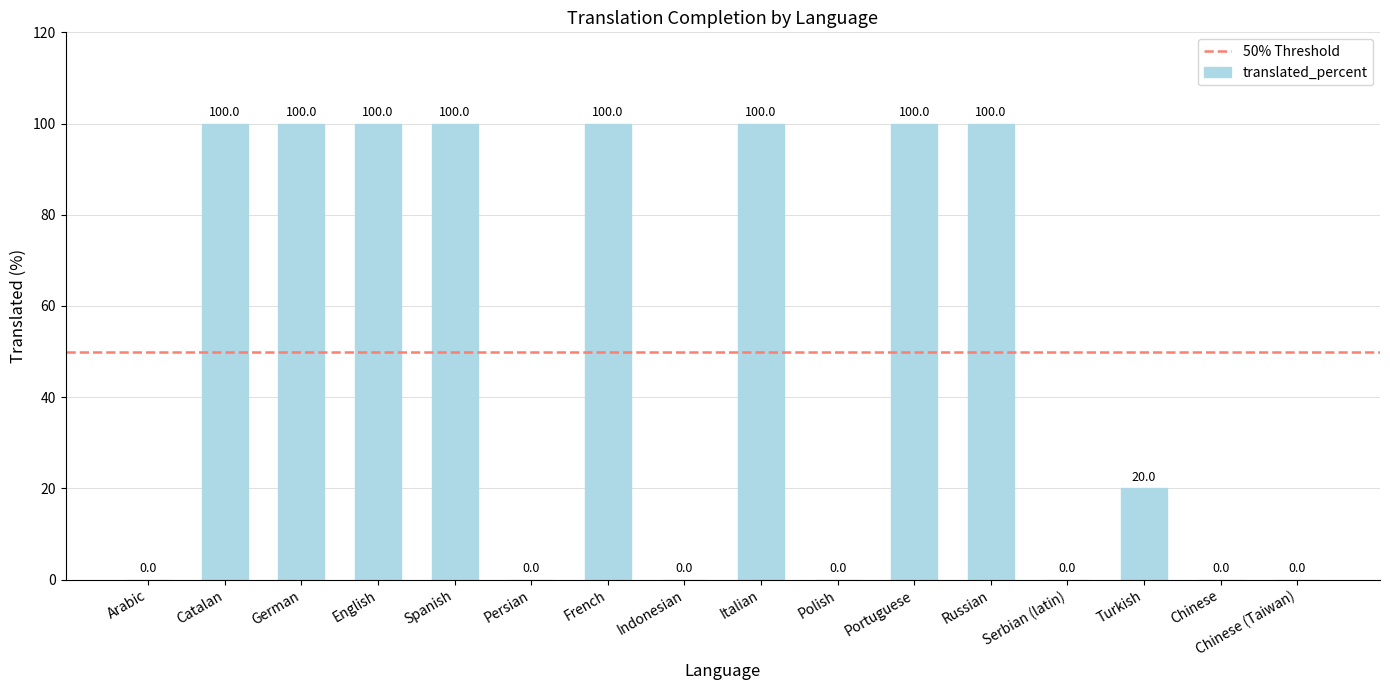

What is the greatest value displayed?

100